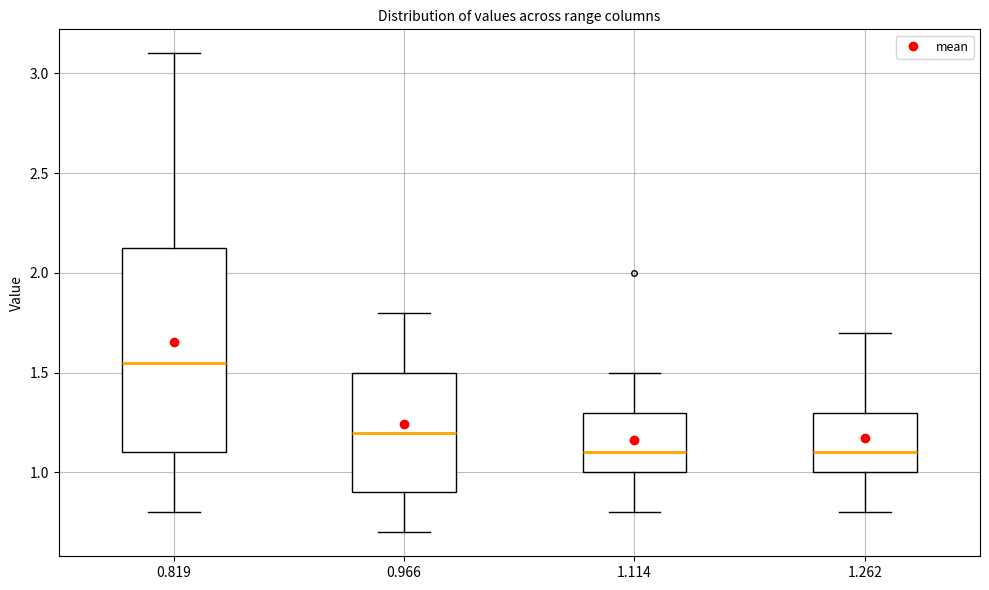

Which box is the tallest, from its lower edge to its upper edge?

0.819